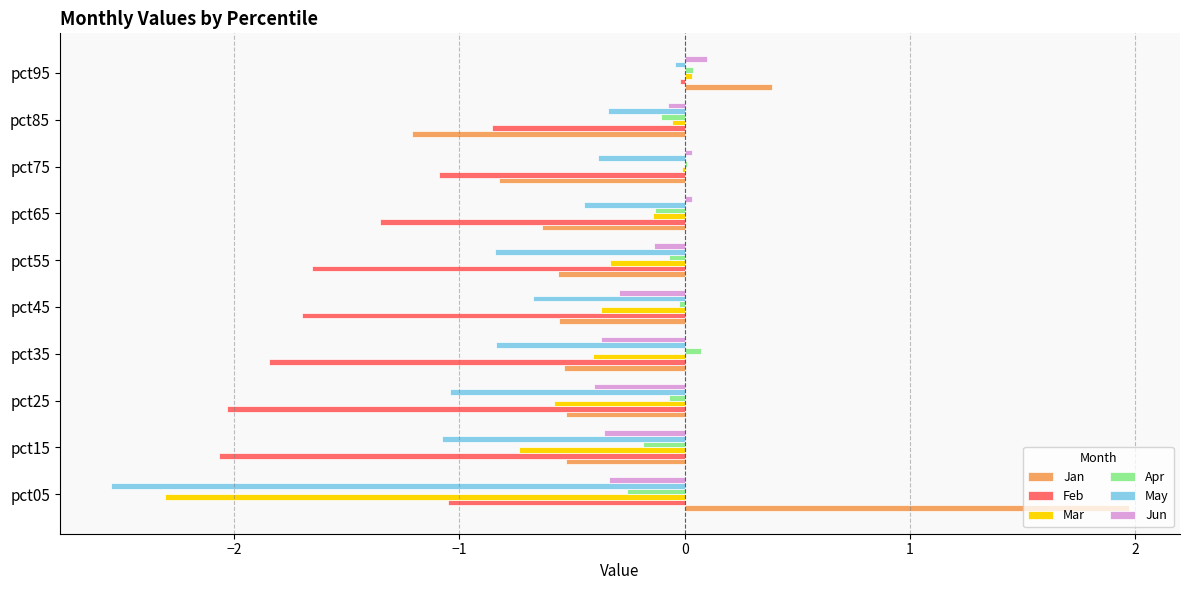

What is the approximate value of Jan at pct05?

2.0